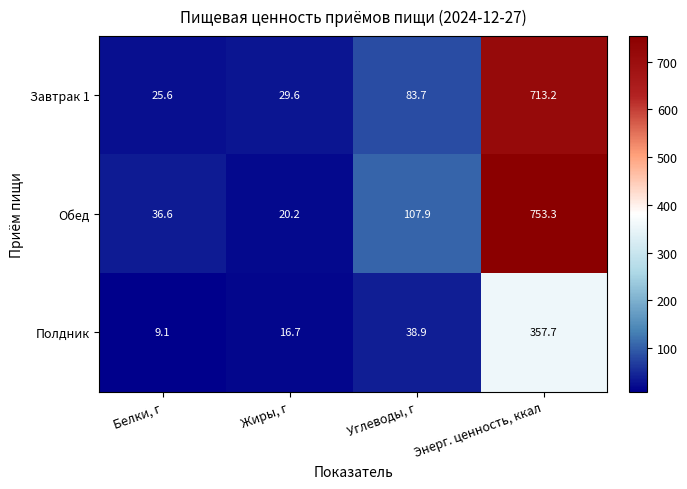

How many categories are shown in the chart?

4